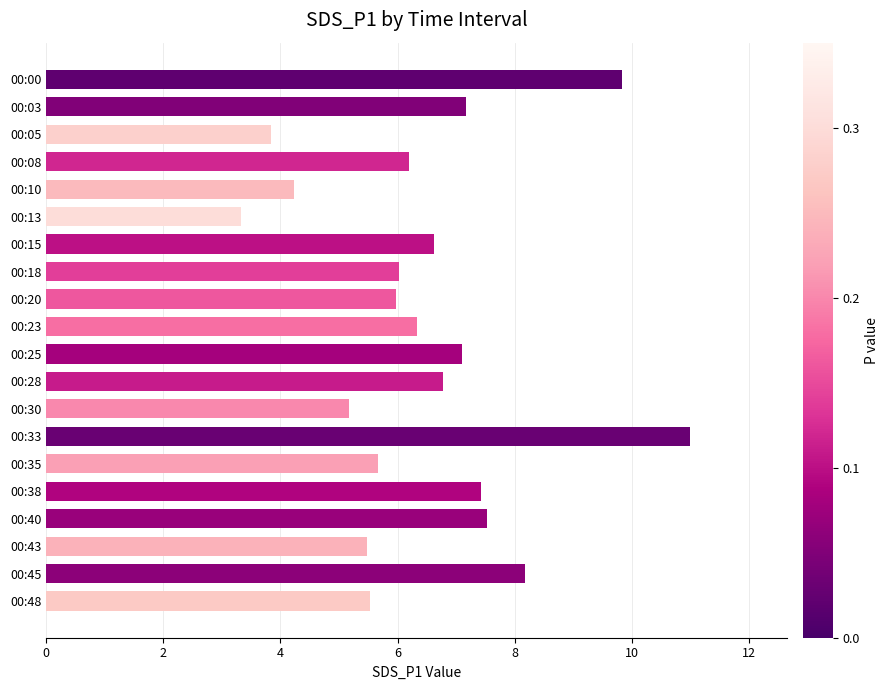

What is the sum of the values at 00:20 and 00:40?

13.5